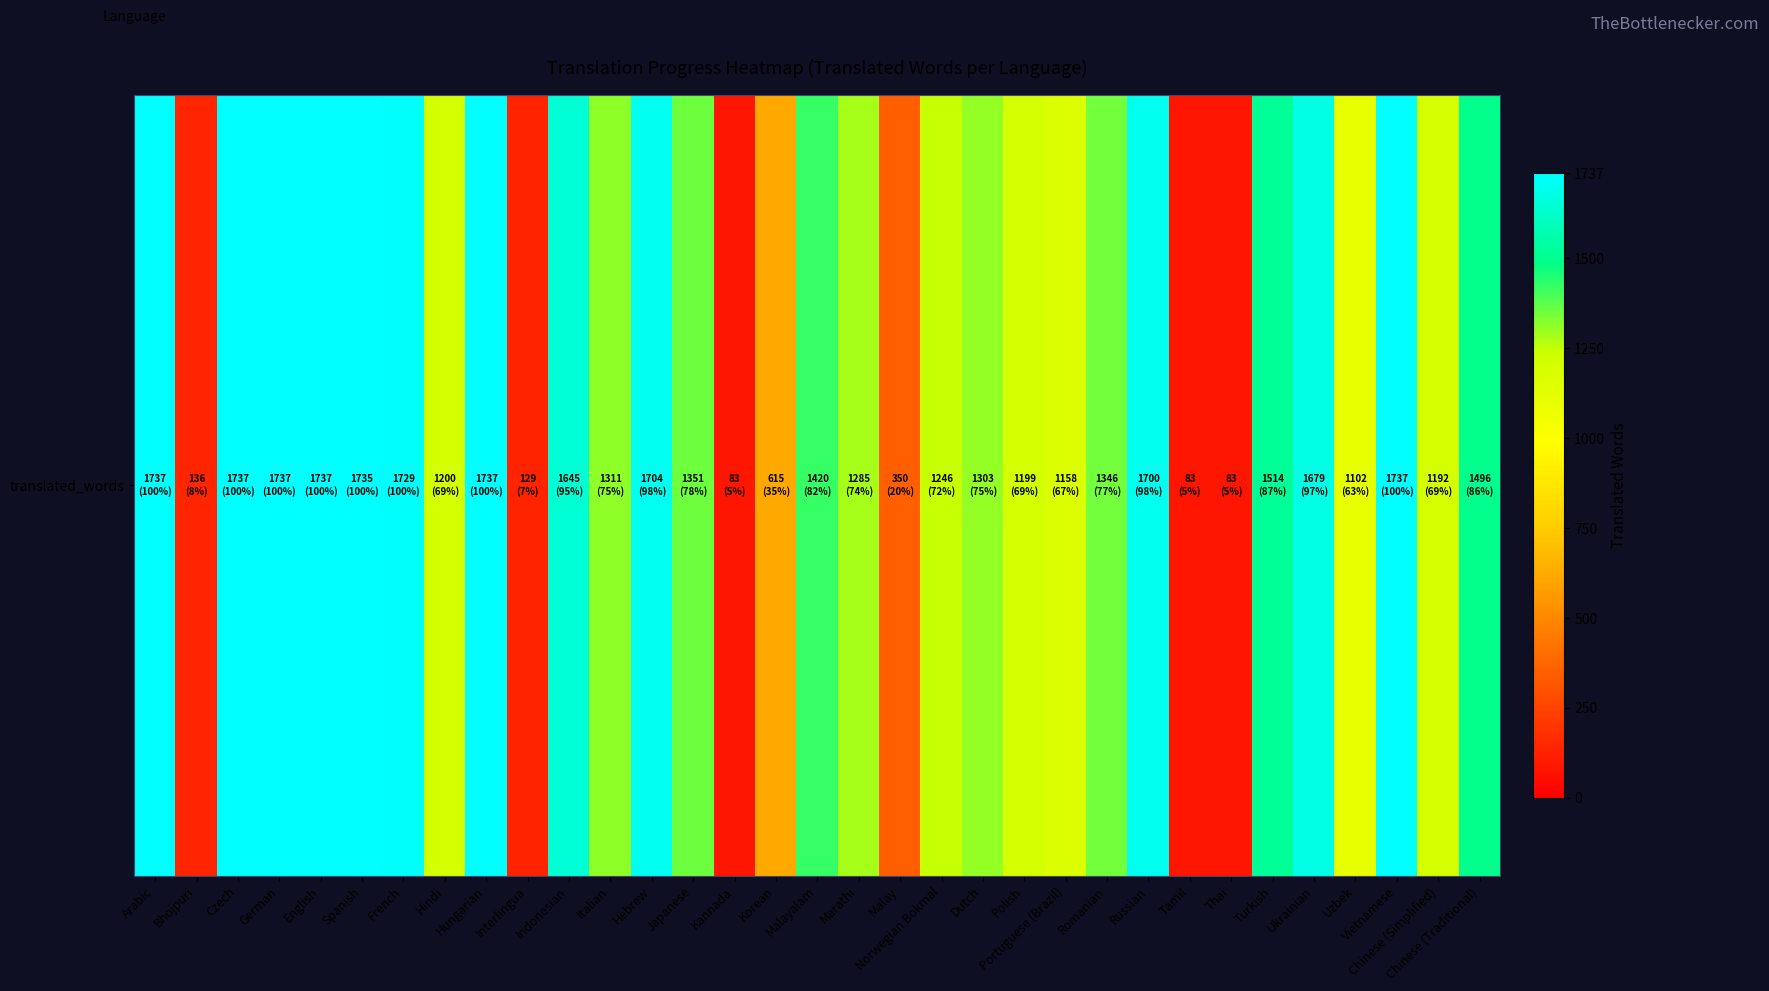

Which category has the highest value across all series?

Arabic